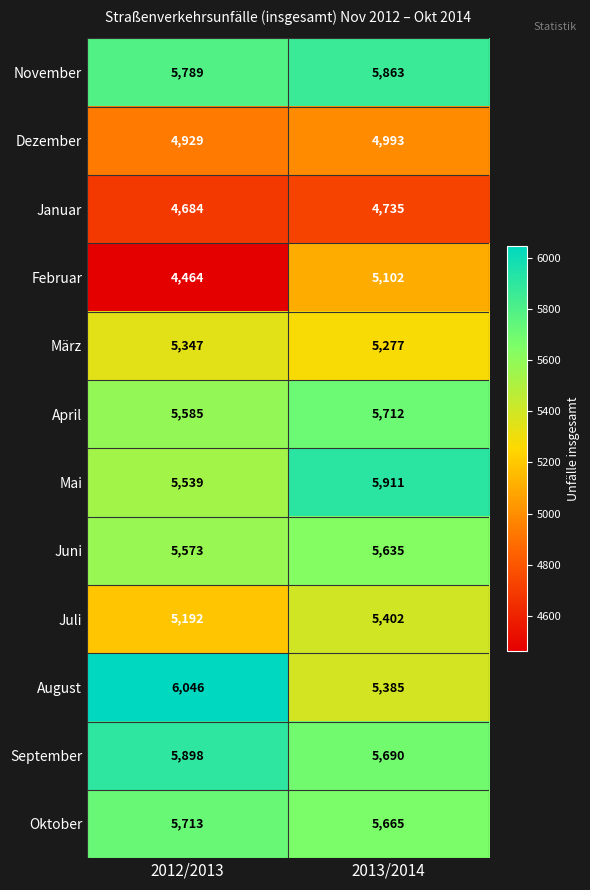

The value of Mai at 2012/2013 is 7752. True or false?

False